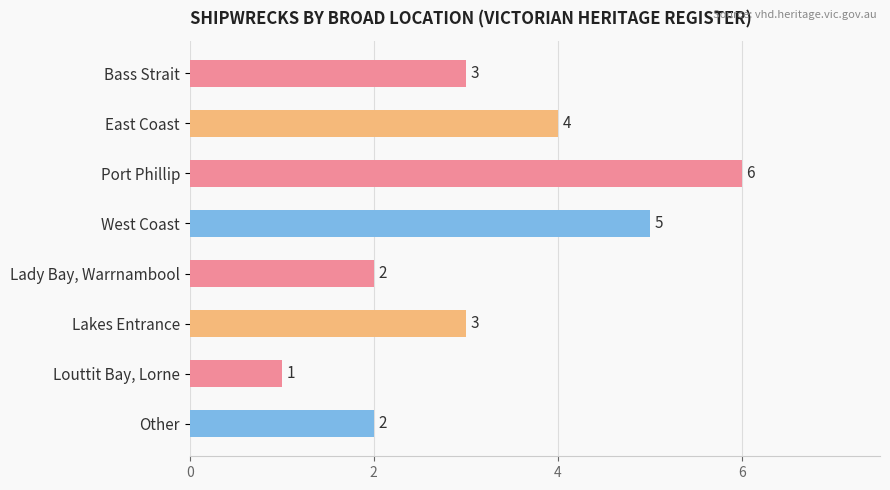

What is the difference between the second highest and second lowest values?

3